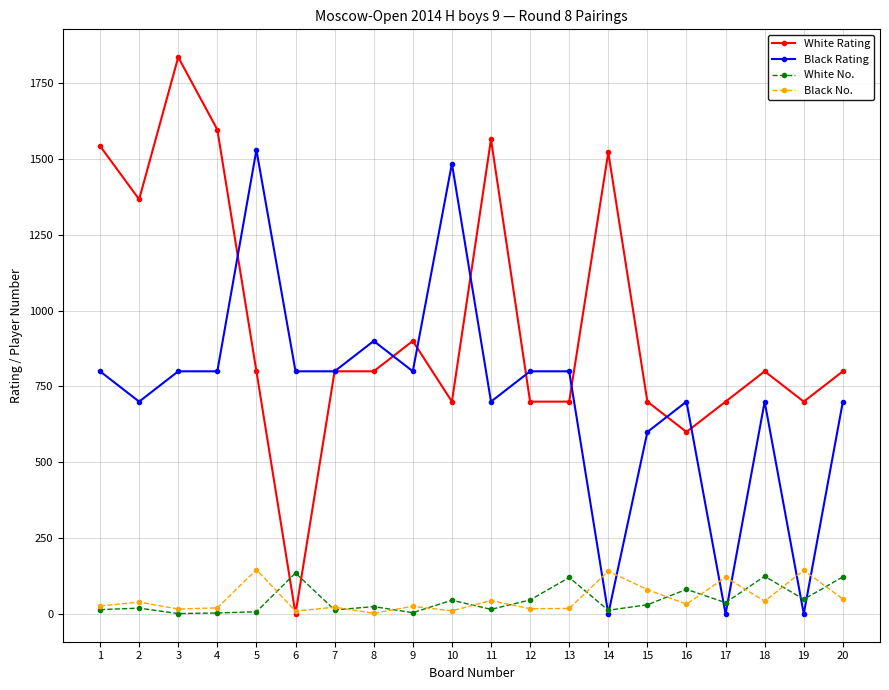

Where do Black No. and White Rating first cross each other?

5 and 6